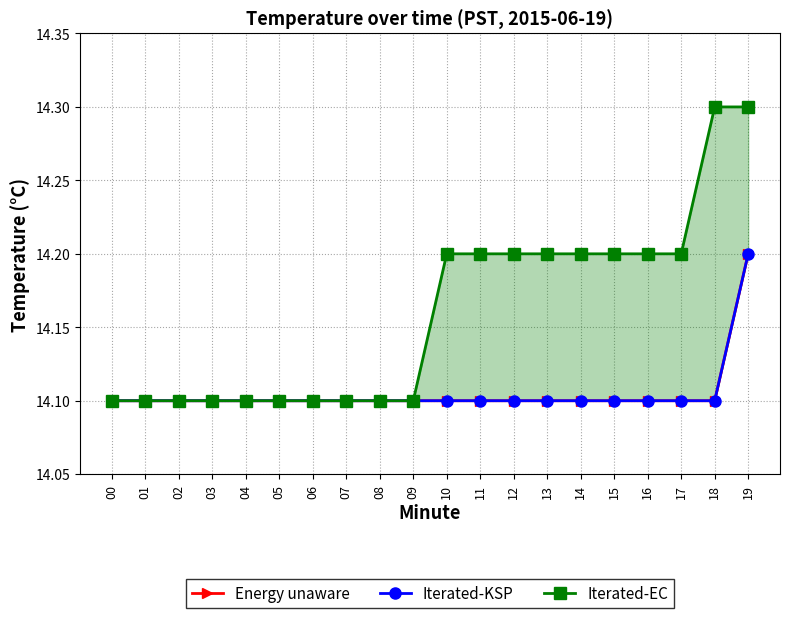

Reading left to right, what are all the values shown in this chart?

Energy unaware: 14.1	14.1	14.1	14.1	14.1	14.1	14.1	14.1	14.1	14.1	14.1	14.1	14.1	14.1	14.1	14.1	14.1	14.1	14.1	14.2
Iterated-KSP: 14.1	14.1	14.1	14.1	14.1	14.1	14.1	14.1	14.1	14.1	14.1	14.1	14.1	14.1	14.1	14.1	14.1	14.1	14.1	14.2
Iterated-EC: 14.1	14.1	14.1	14.1	14.1	14.1	14.1	14.1	14.1	14.1	14.2	14.2	14.2	14.2	14.2	14.2	14.2	14.2	14.3	14.3